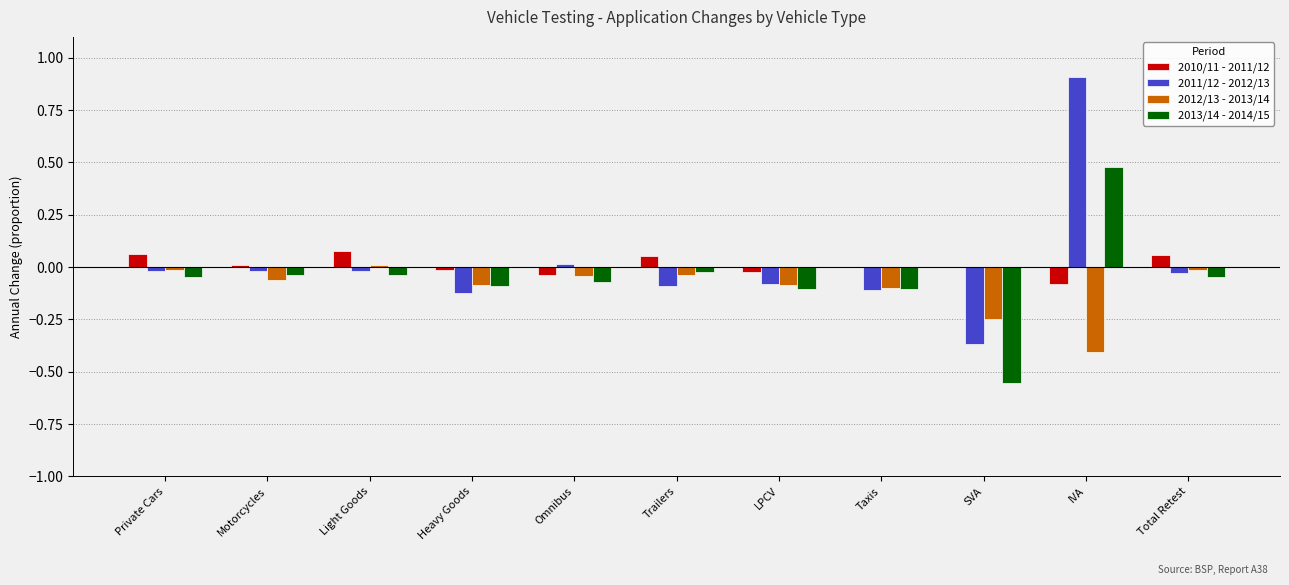

The 2013/14 - 2014/15 series shows -0.0 at Motorcycles. True or false?

True